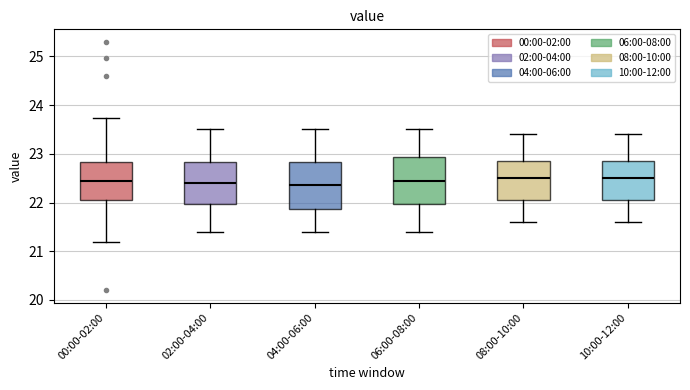

Where is the upper edge of the box for 06:00-08:00 on the y-axis? The values are not printed on the chart, so give them approximately, as read against the axis.

22.9